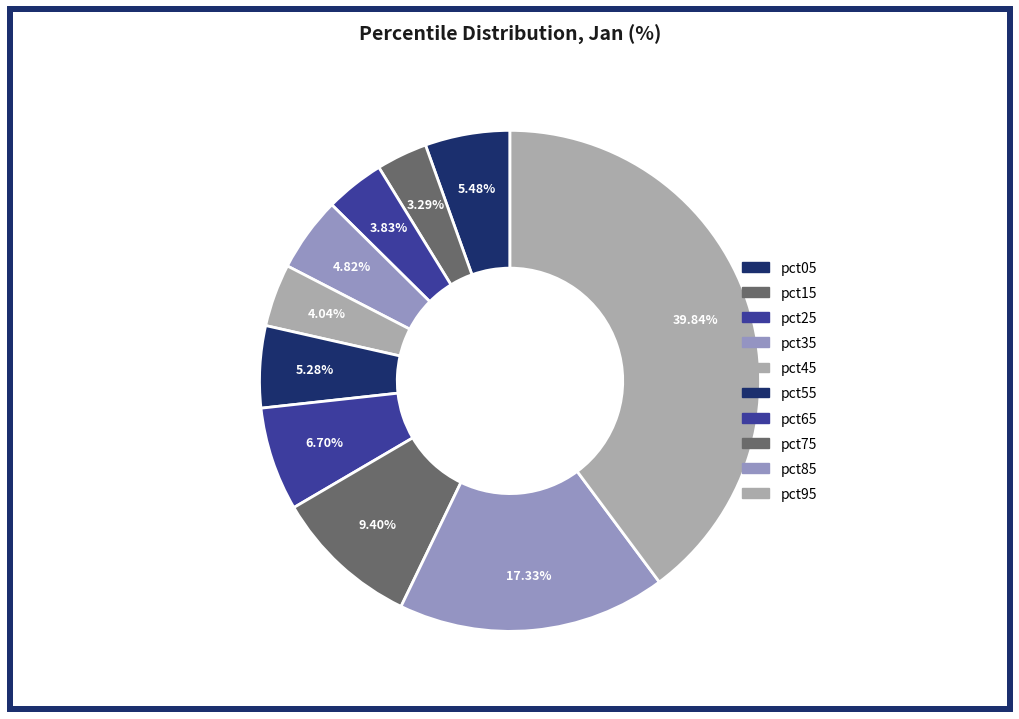

To the nearest percent, what is the difference between the largest and smallest slice percentages?

37%